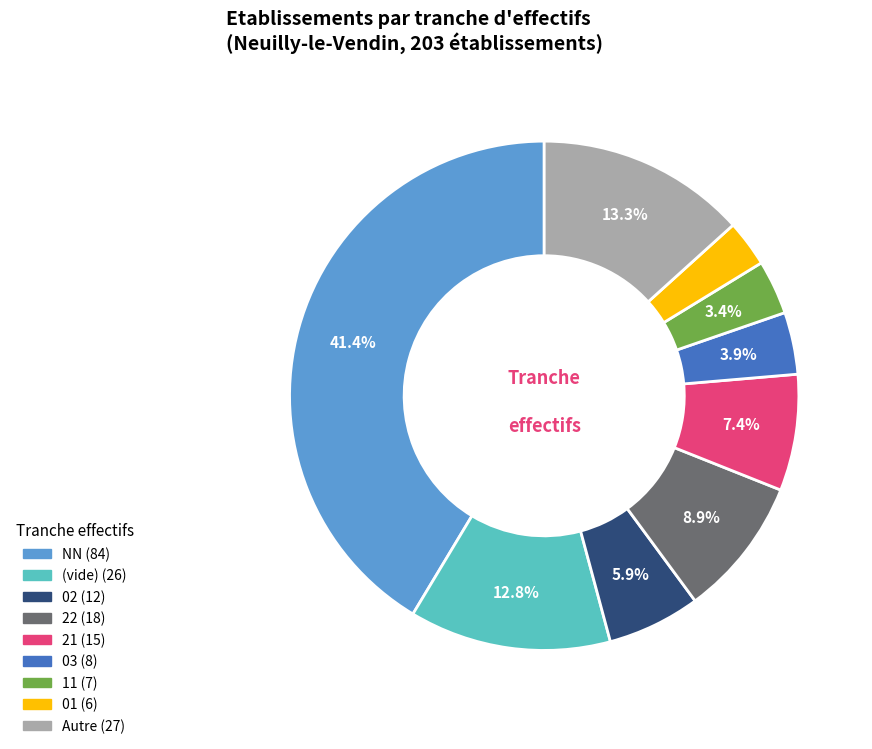

Is there a majority slice in this chart?

No